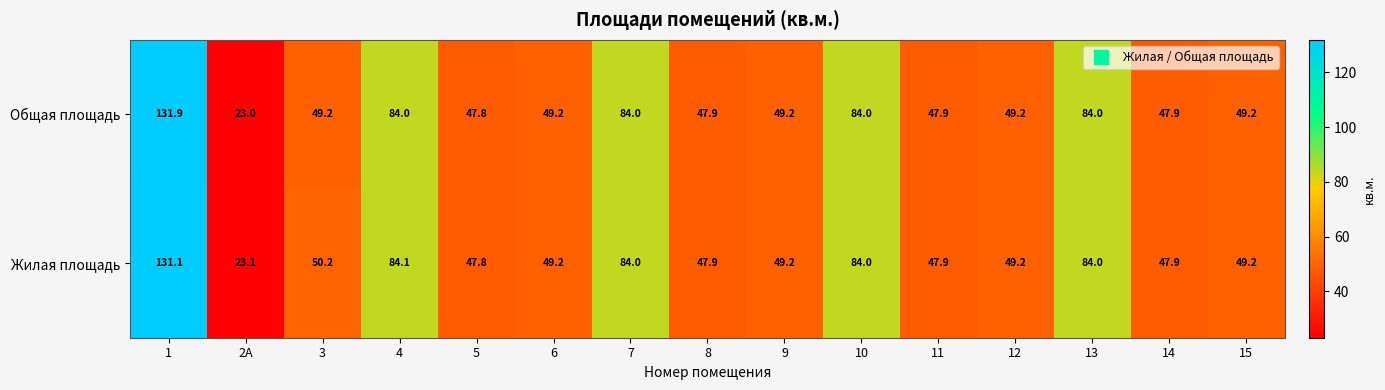

What is the difference between the Общая площадь values at 1 and 13?

47.9